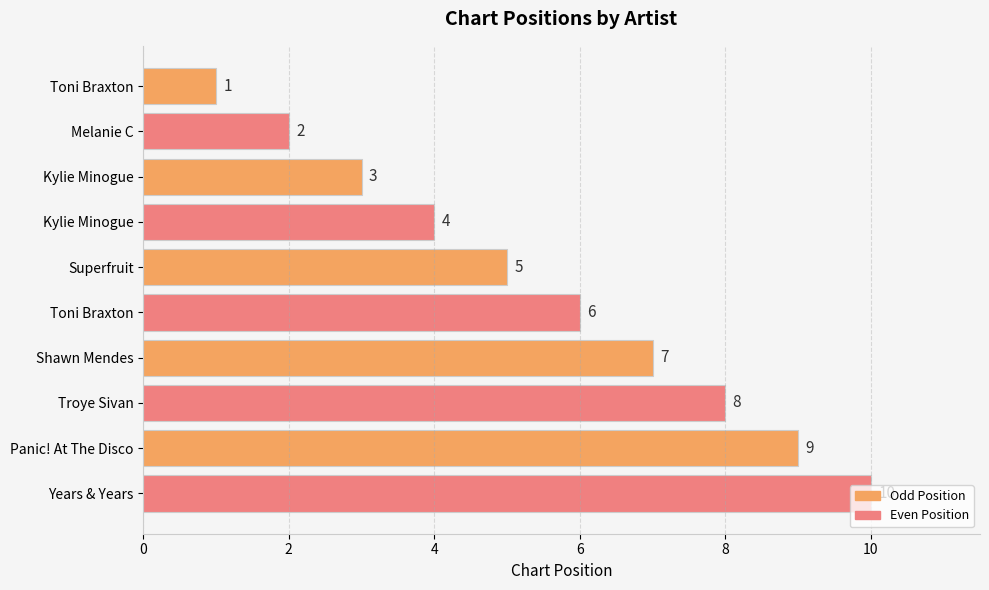

What is the average value?

6